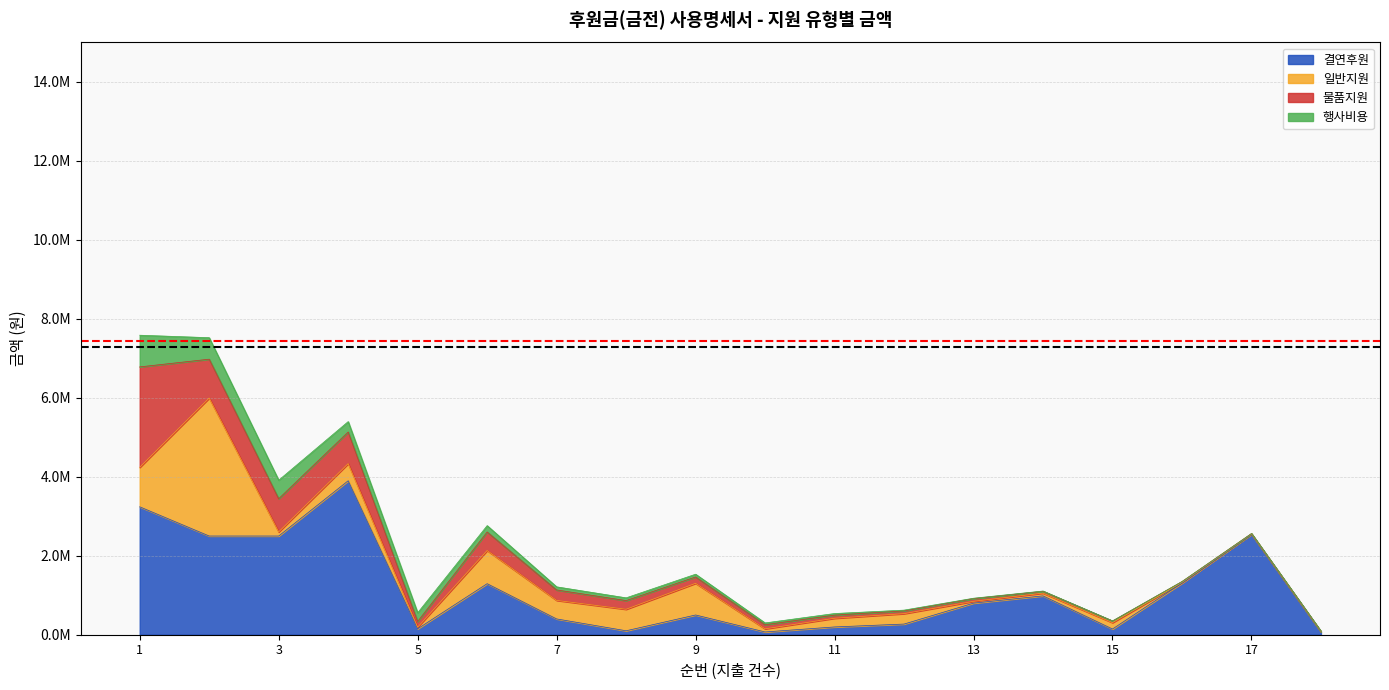

At which category is the sum across all series the highest?

1